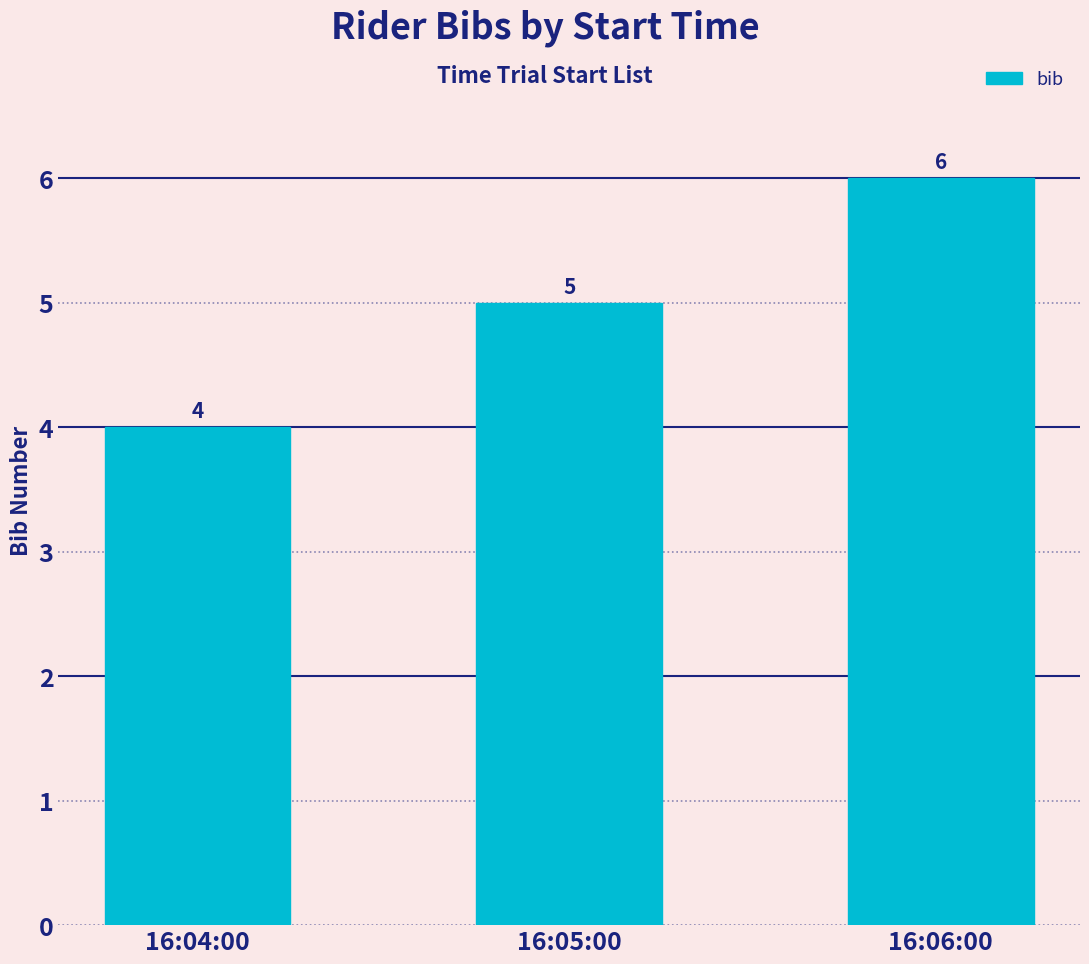

How many bars are there in total?

3